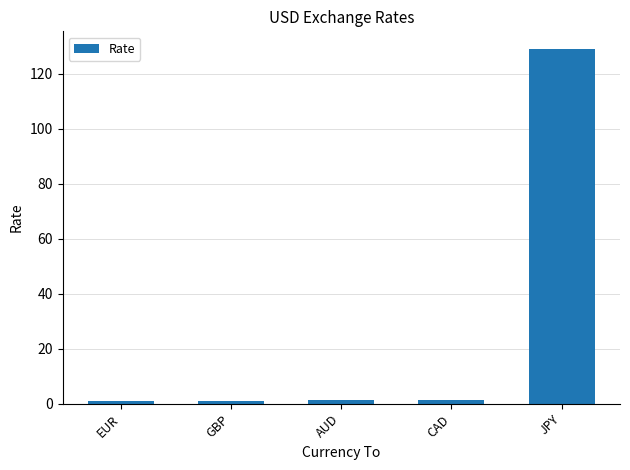

Are the bars horizontal?

No